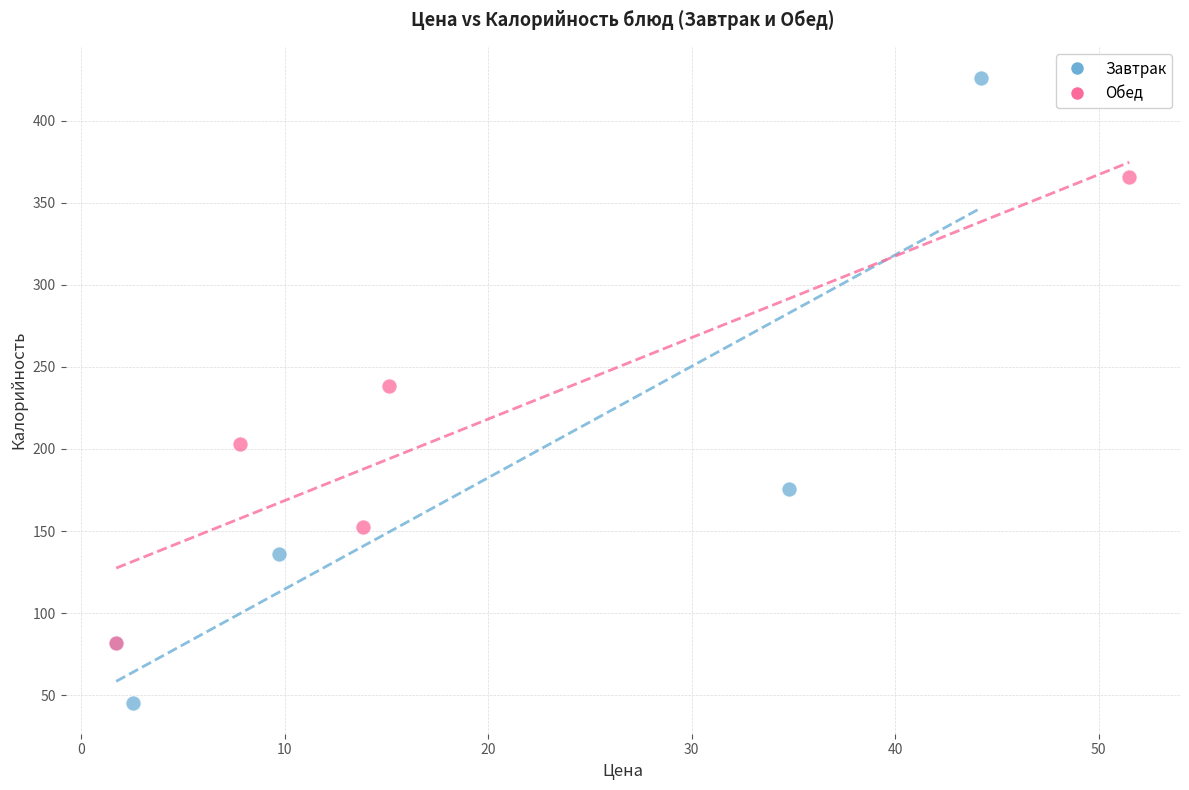

Which series contains the highest Y value?

Завтрак